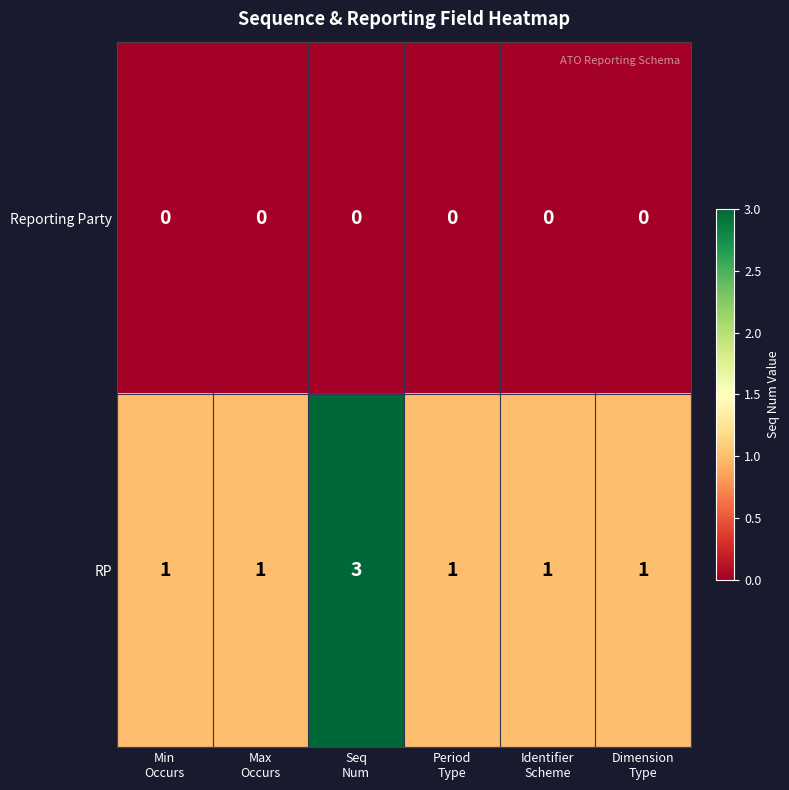

Which series has the largest total across all categories?

RP